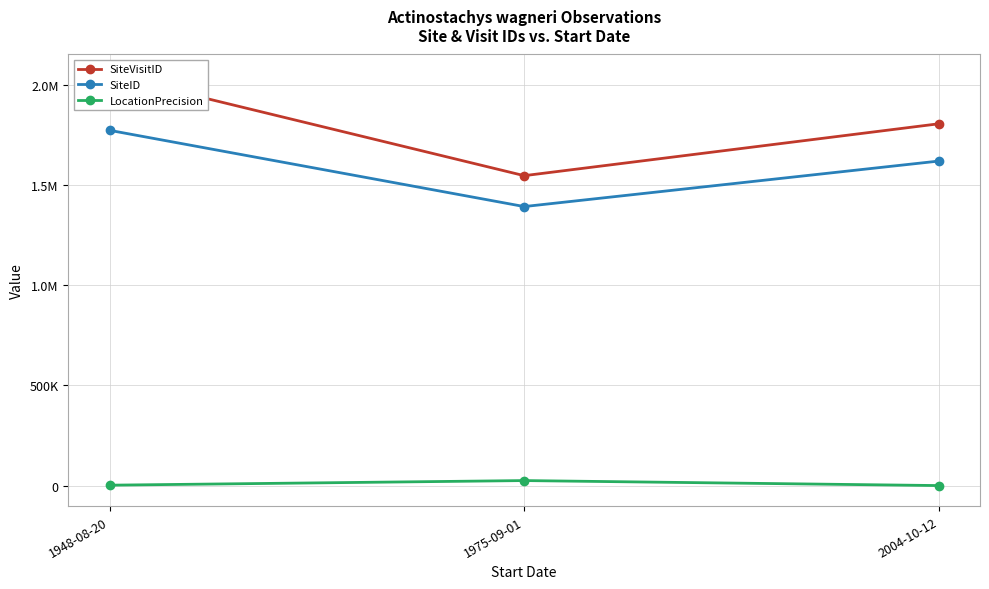

How many lines are shown in the chart?

3